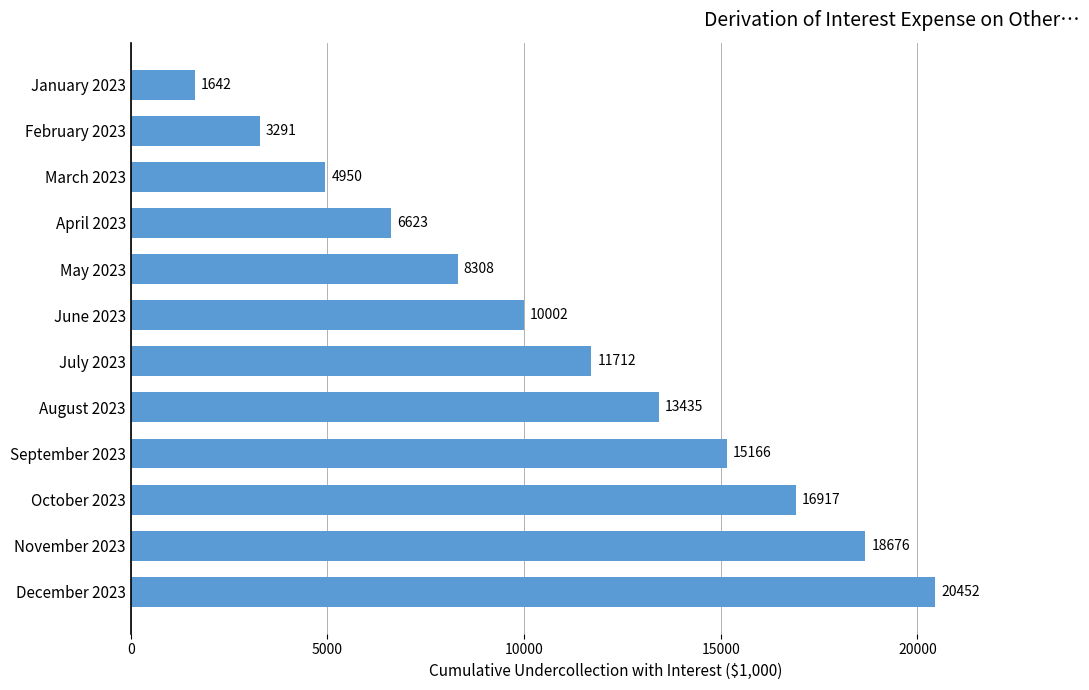

What is the sum of all values?

131172.5